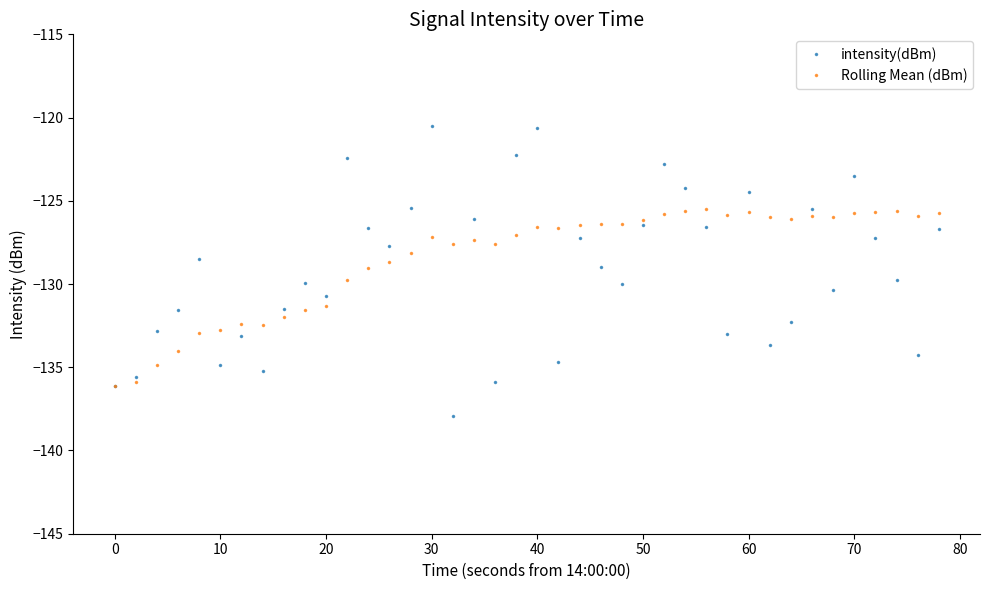

What is the average value of the Rolling Mean (dBm) series?

-128.5